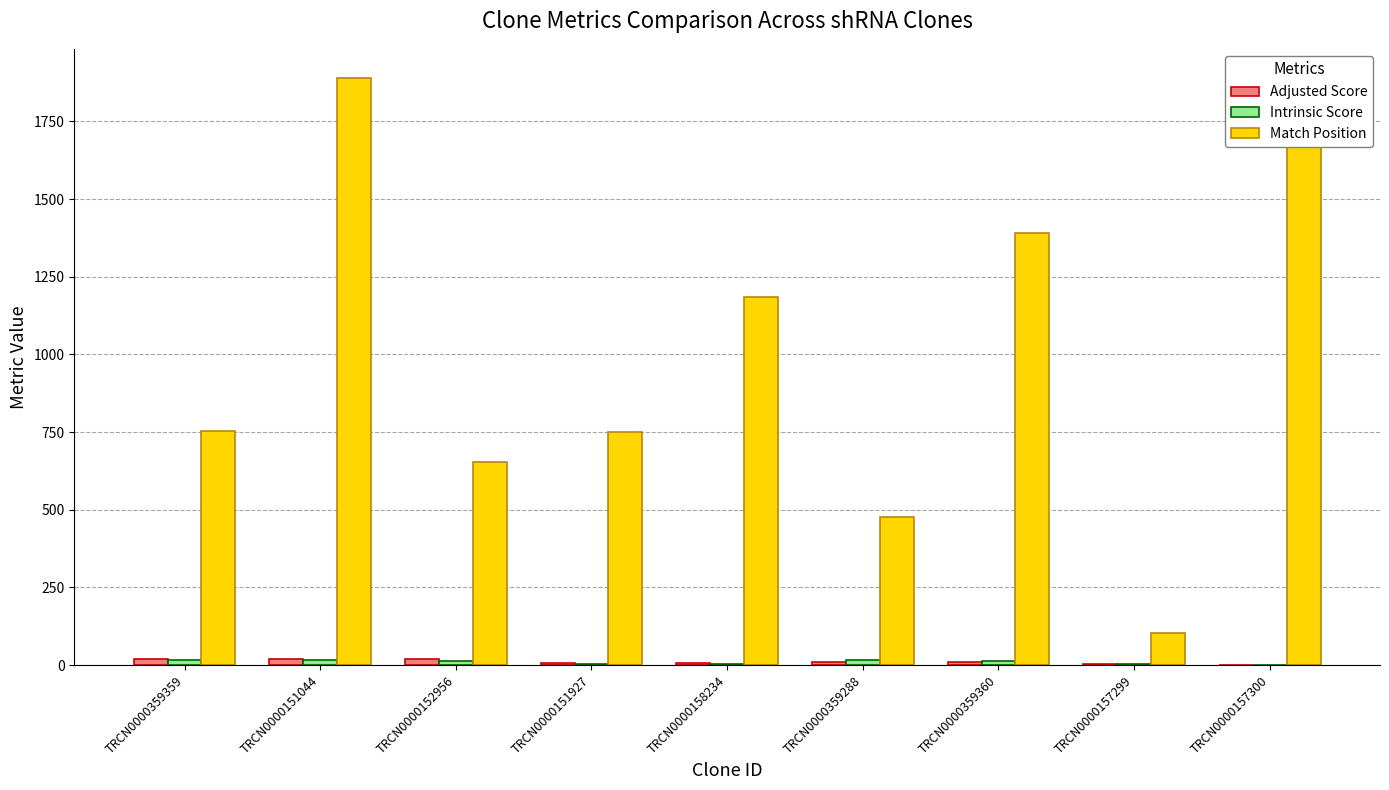

Which series has the largest total across all categories?

Match Position